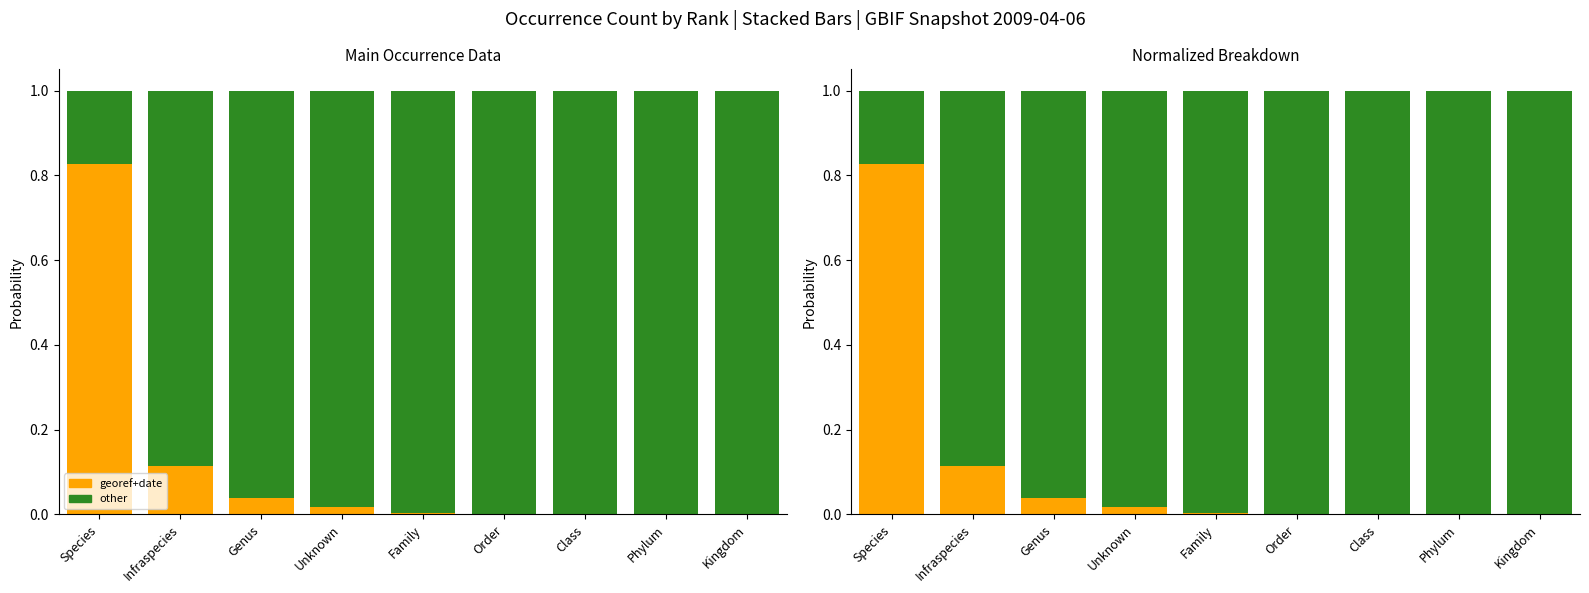

List the labels in order of georeferenced+YearMonthDay value, smallest first.

Kingdom, Phylum, Class, Order, Family, Unknown, Genus, Infraspecies, Species